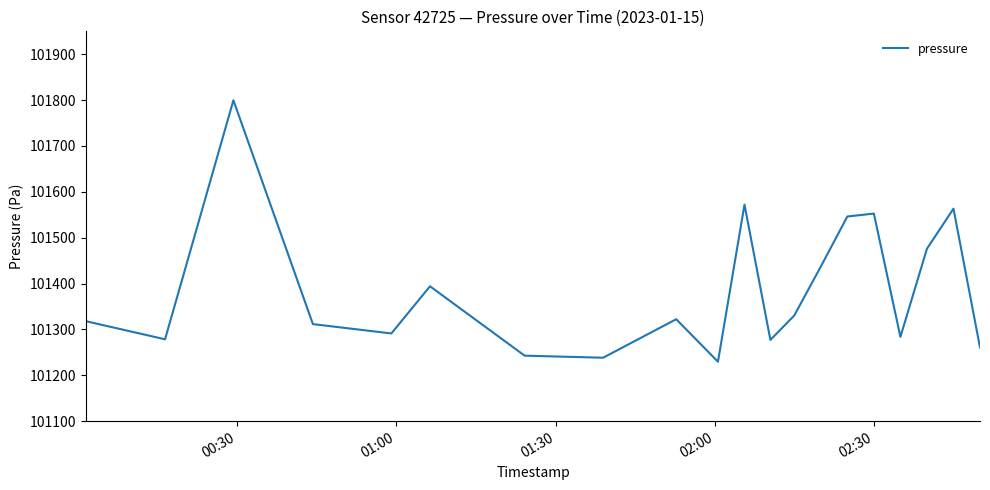

What is the difference between the maximum and minimum values?

570.1